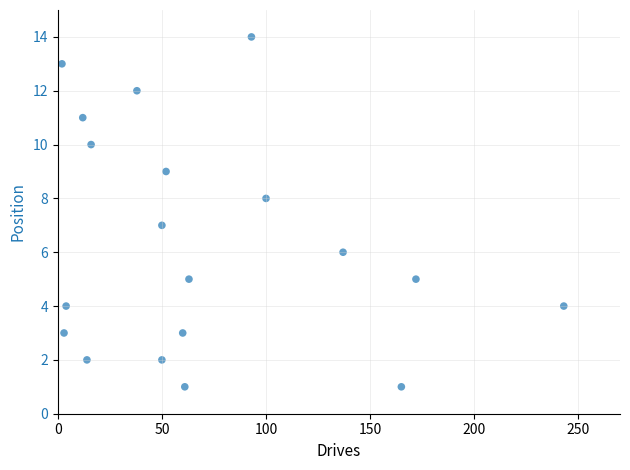

What is the range of Y values (max minus min)?

13